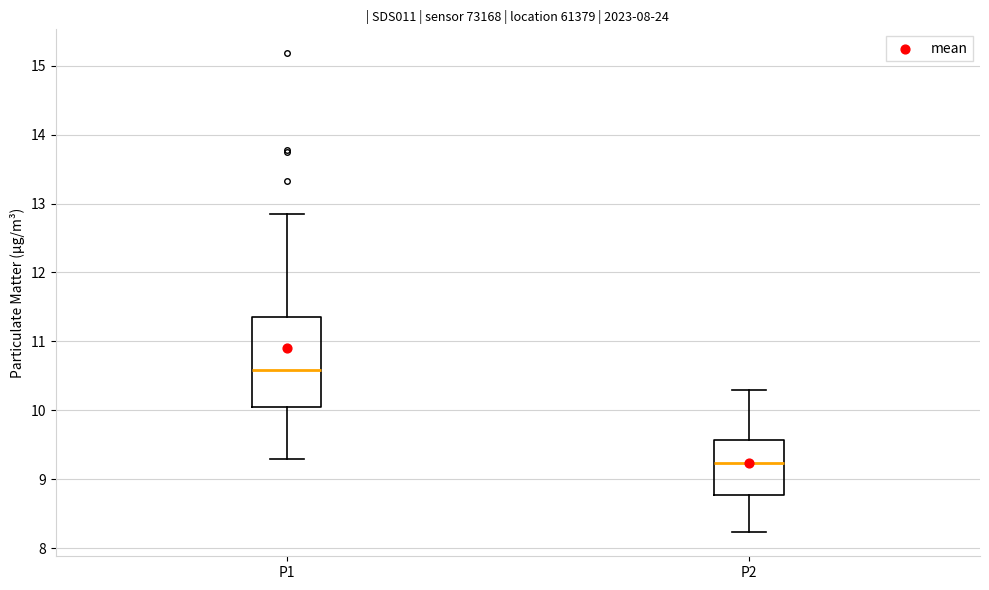

Which box's median line is the lowest?

P2